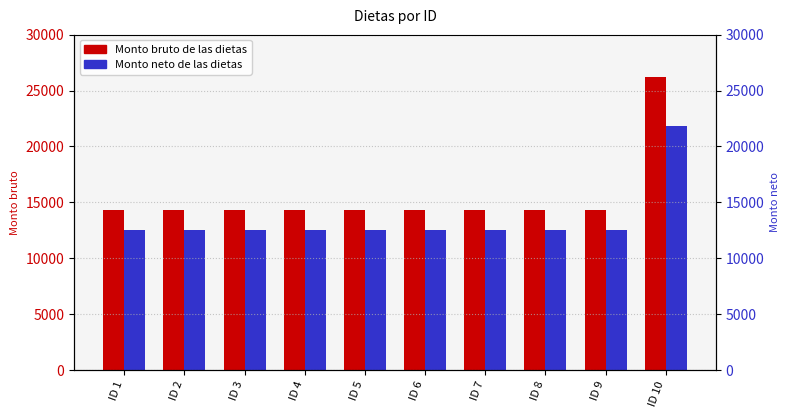

Reading left to right, transcribe all the data shown in this chart.

Monto bruto de las dietas: ID 1=14333.1	ID 2=14333.1	ID 3=14333.1	ID 4=14333.1	ID 5=14333.1	ID 6=14333.1	ID 7=14333.1	ID 8=14333.1	ID 9=14333.1	ID 10=26200.6
Monto neto de las dietas: ID 1=12547.9	ID 2=12547.9	ID 3=12547.9	ID 4=12547.9	ID 5=12547.9	ID 6=12547.9	ID 7=12547.9	ID 8=12547.9	ID 9=12547.9	ID 10=21830.9